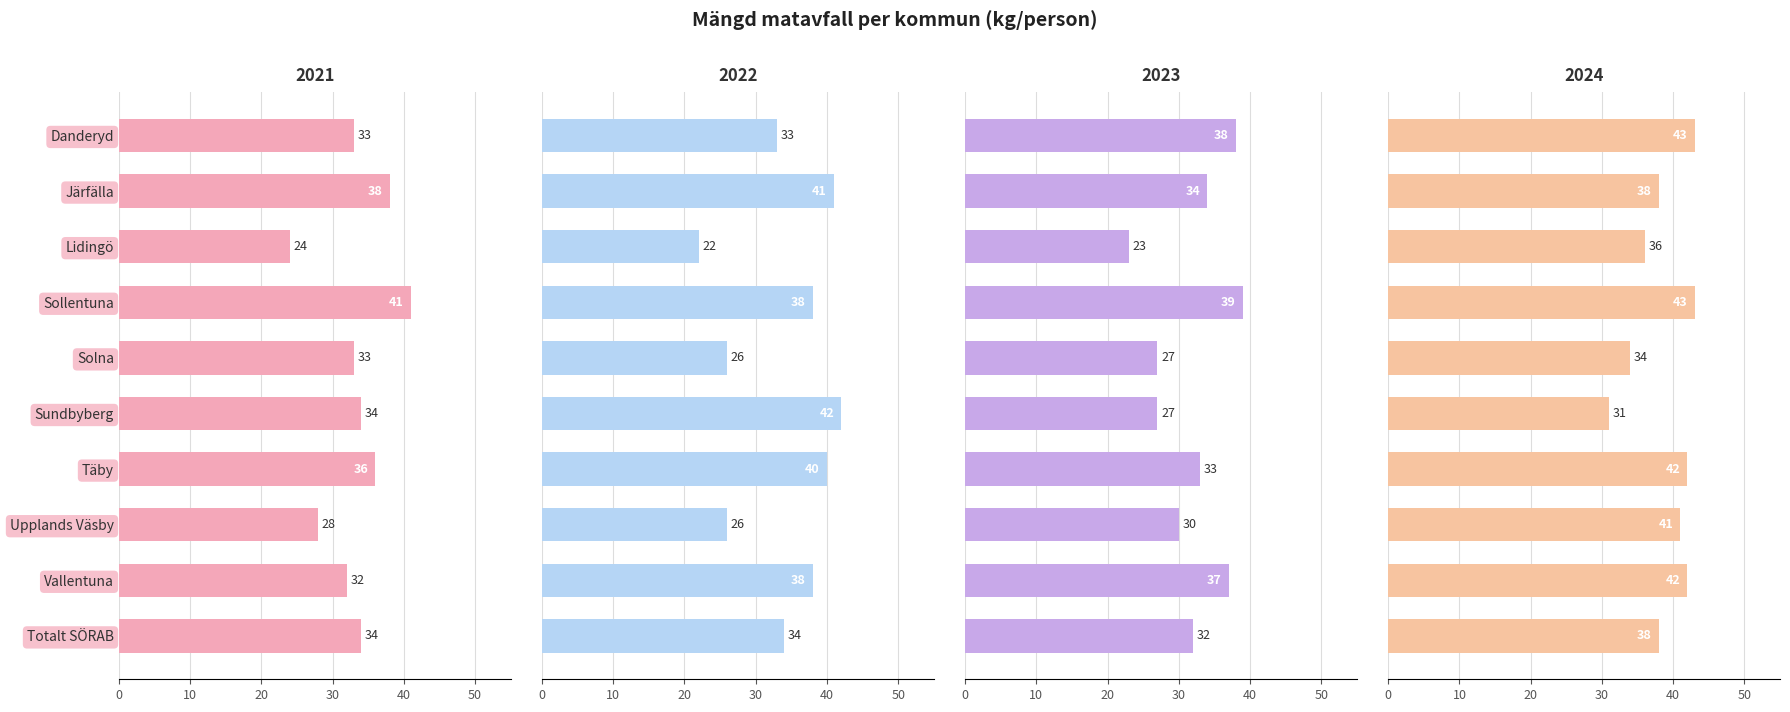

List the series in order of their peak value, highest first.

2024, 2022, 2021, 2023